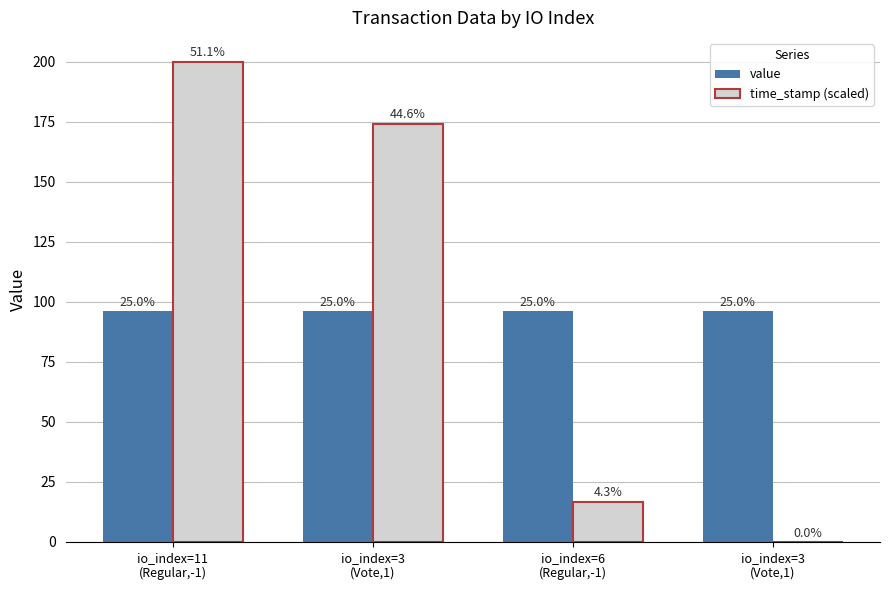

How many groups of bars are there?

4